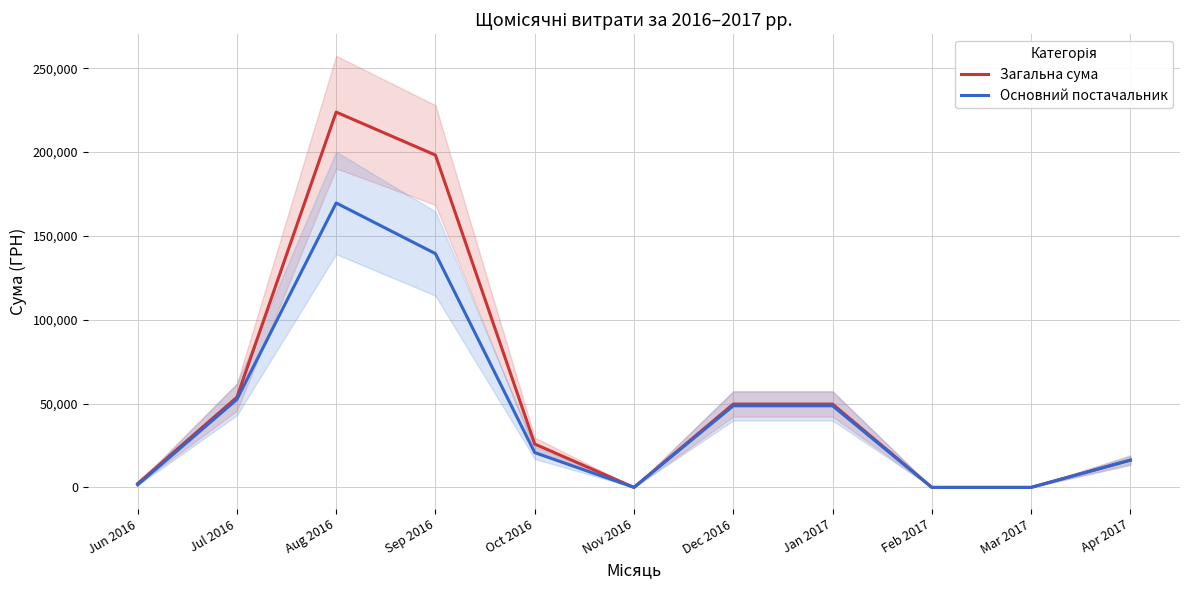

What is the average value of the Основний постачальник series?

45212.3